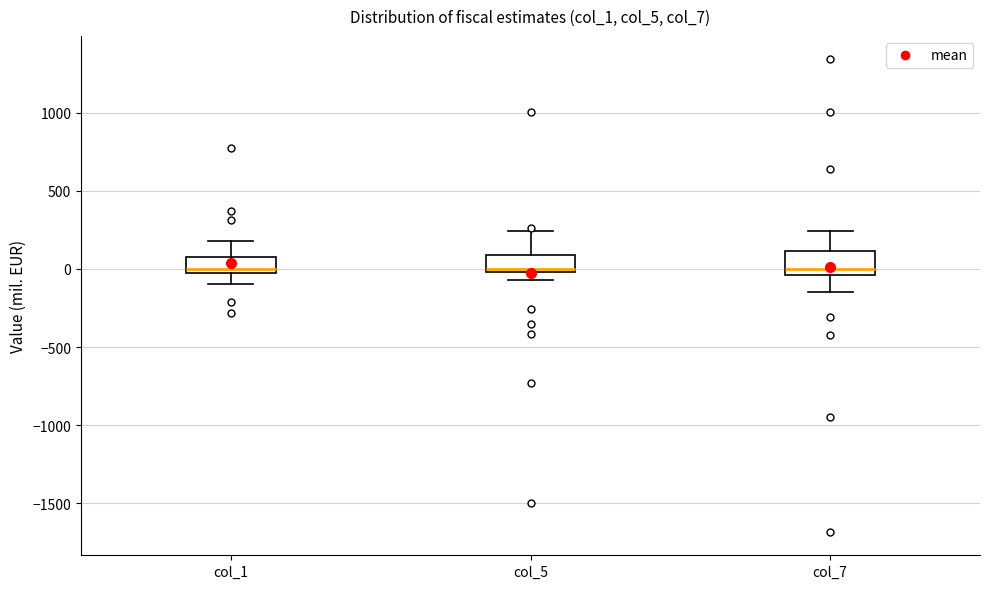

Where is the lower edge of the box for col_7 on the y-axis? The values are not printed on the chart, so give them approximately, as read against the axis.

-50